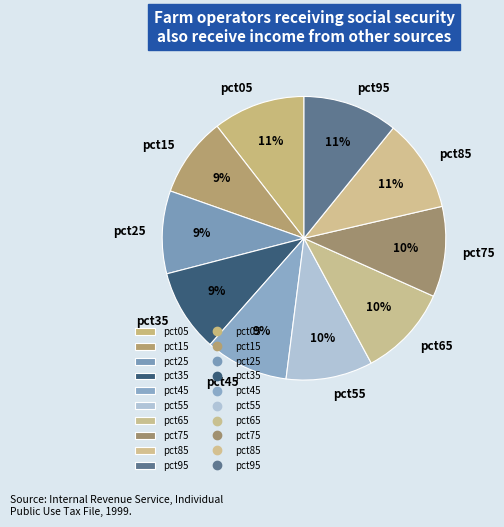

Combined, do pct35 and pct45 account for over 50%?

No